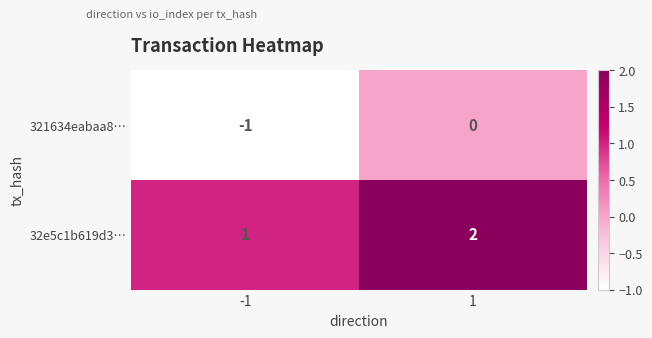

Rank the series by their average value, from highest to lowest.

32e5c1b619d3…, 321634eabaa8…